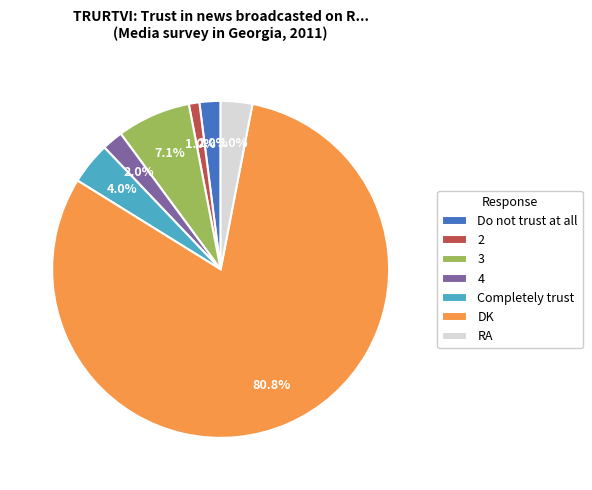

What is the ratio of the value at 3 to the value at DK?

0.1